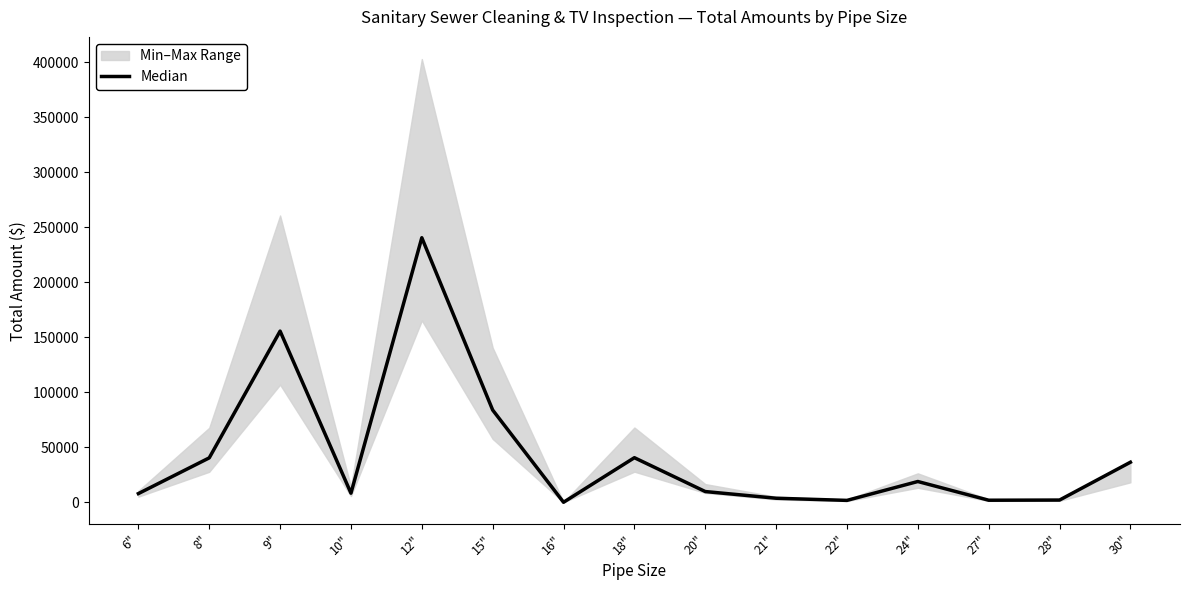

How many values are below 9884?

7